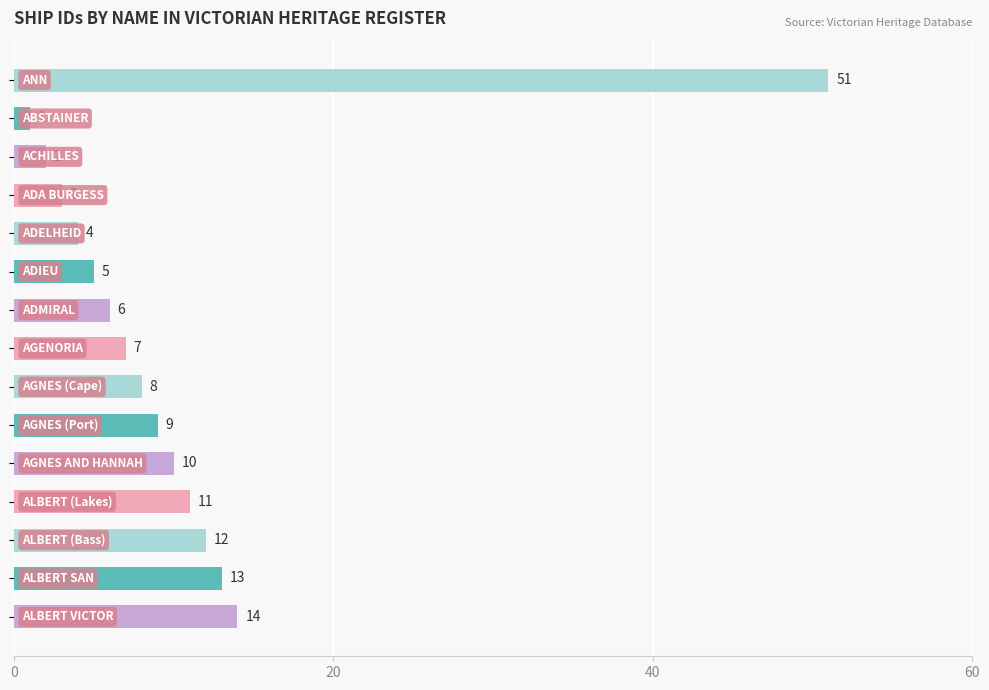

What is the value of the 6th bar from the top?

5